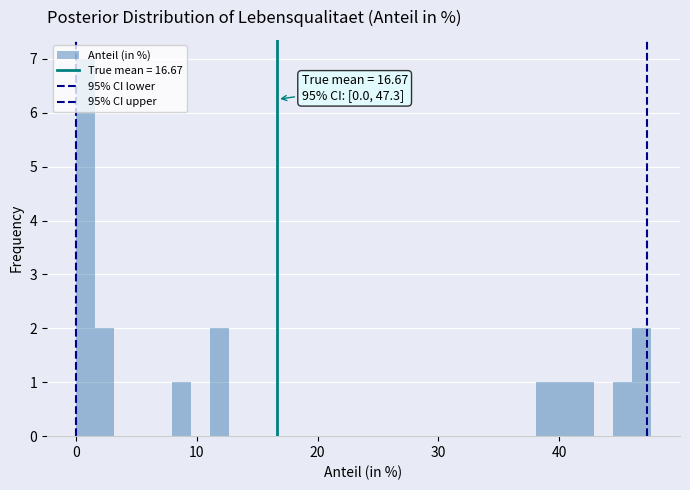

Around what value on the x-axis is the tallest bar? Give the approximate position of its centre, as read against the axis.

1